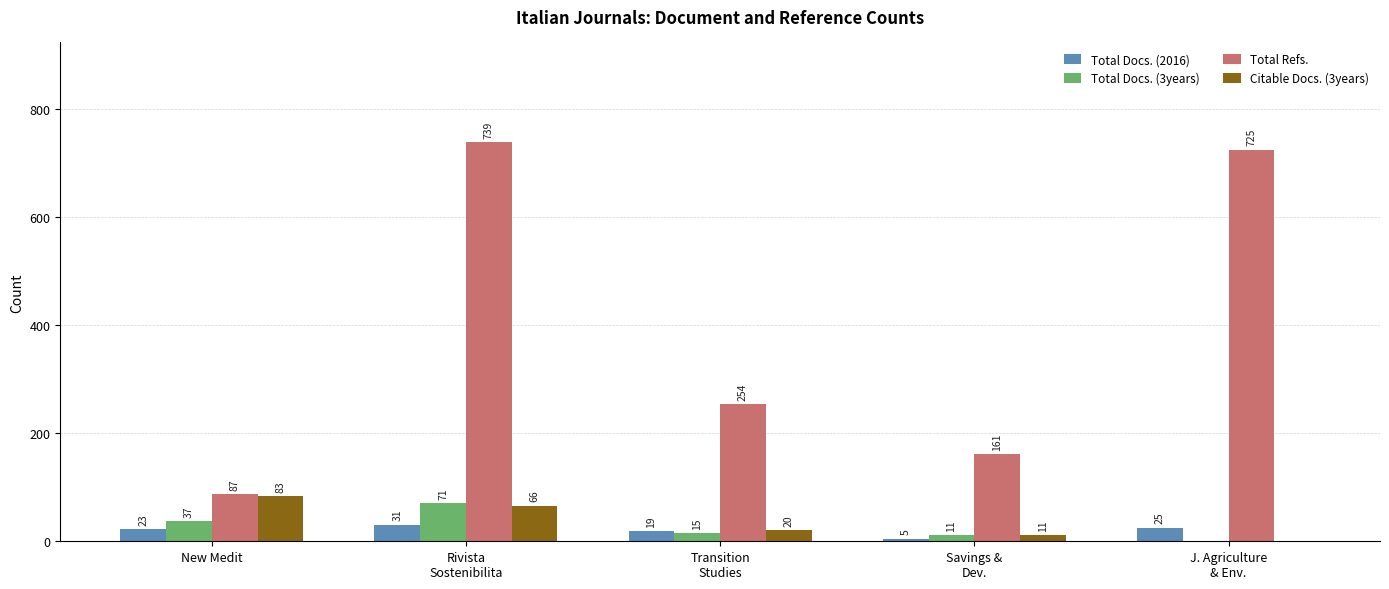

True or false: Total Refs. has a value of 87 at New Medit.

True